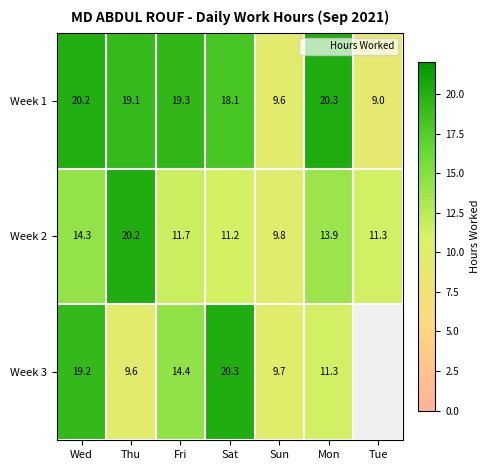

What is the maximum value for Week 1?

20.3